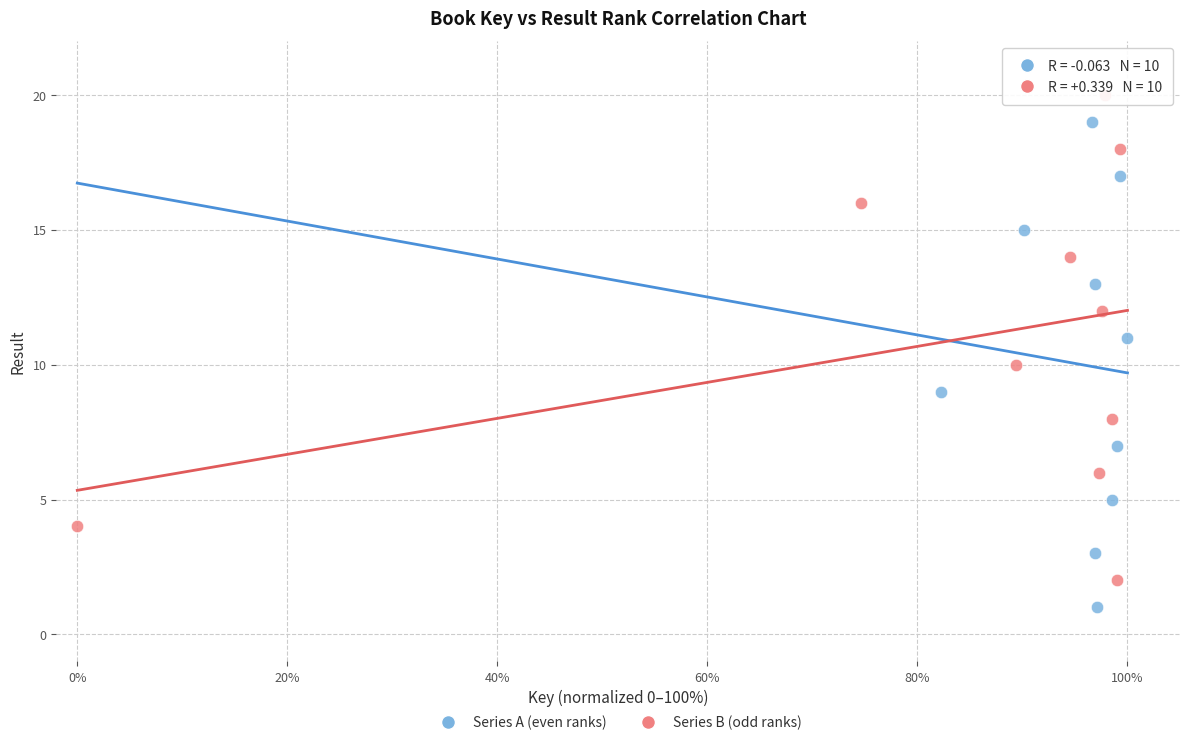

What are all the series names shown in the legend?

Series A (even ranks), Series B (odd ranks)